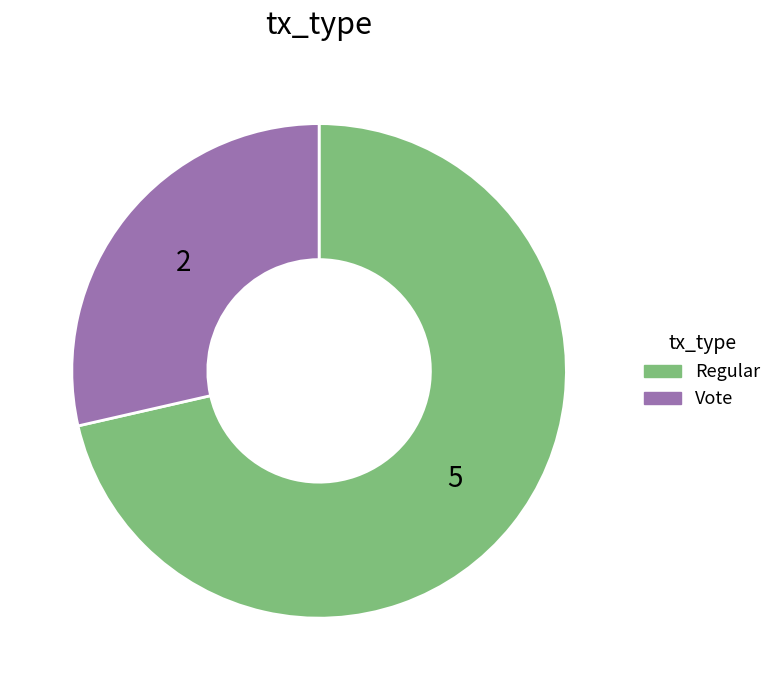

What is the smallest slice in the pie chart?

Vote